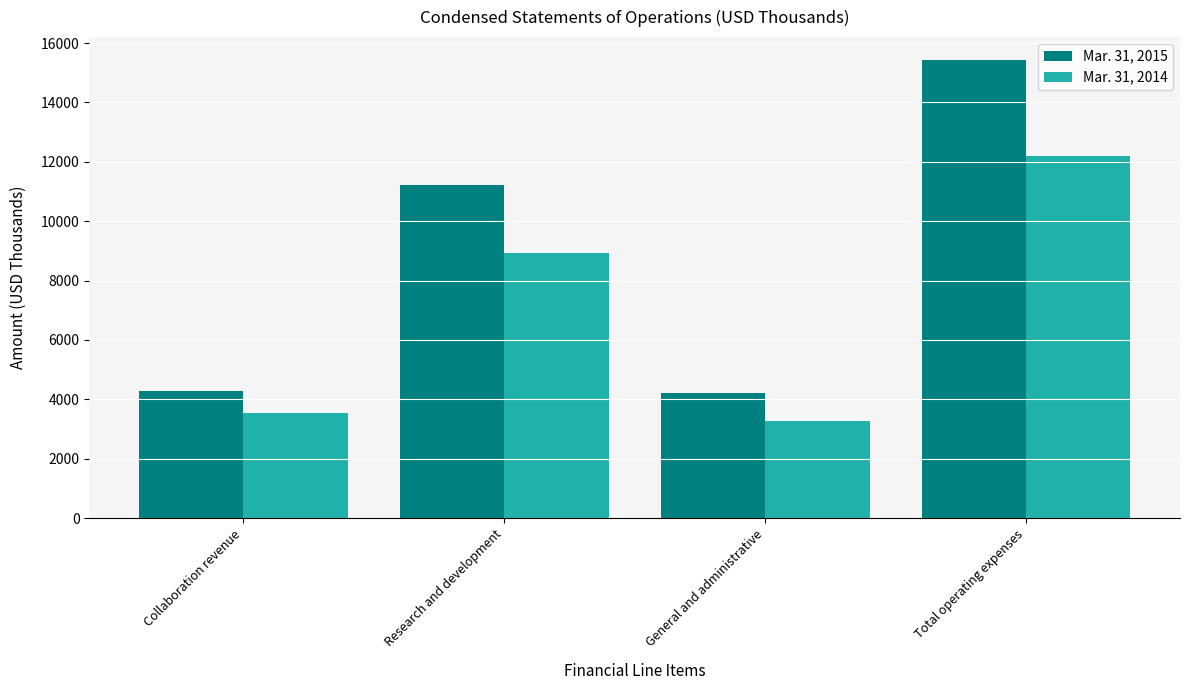

How many distinct data groups are displayed?

2